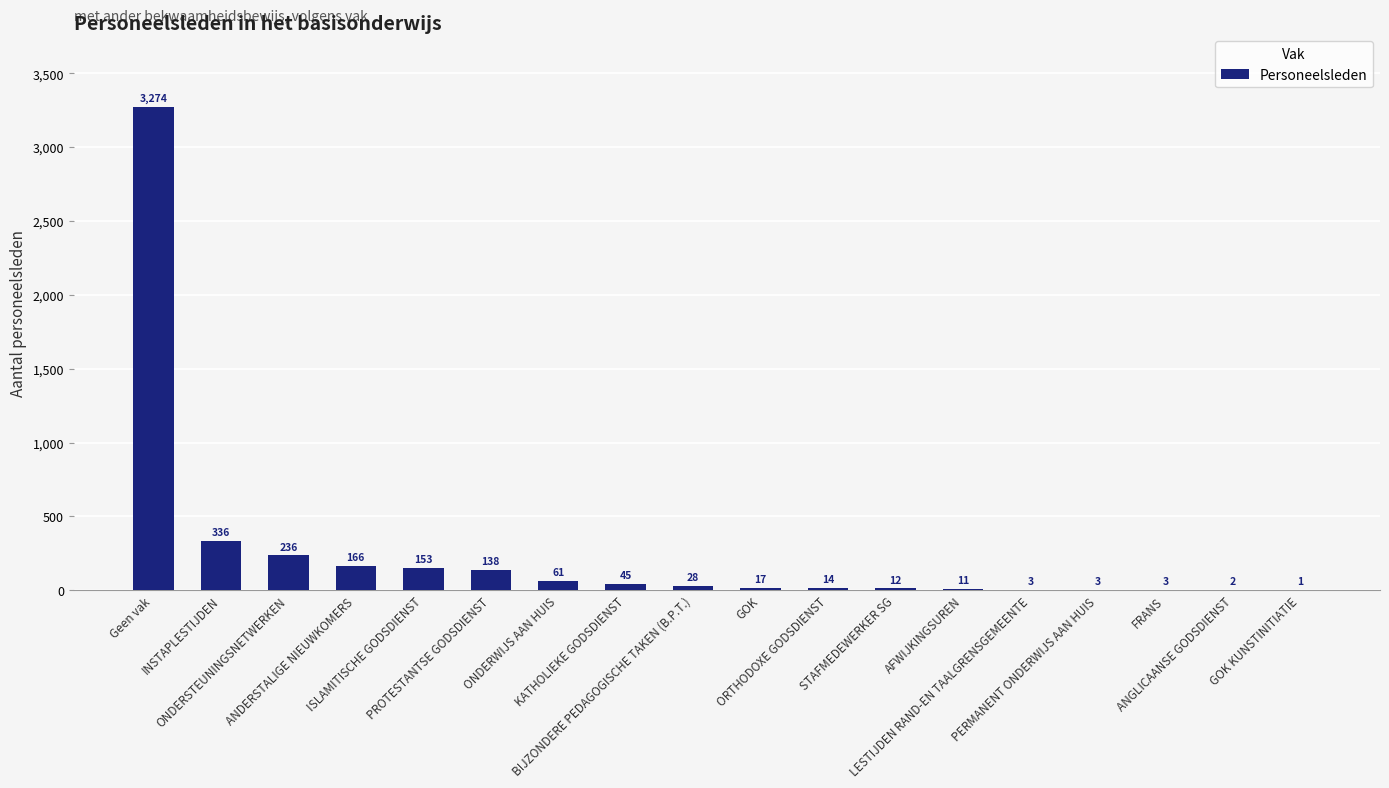

What is the greatest value displayed?

3274